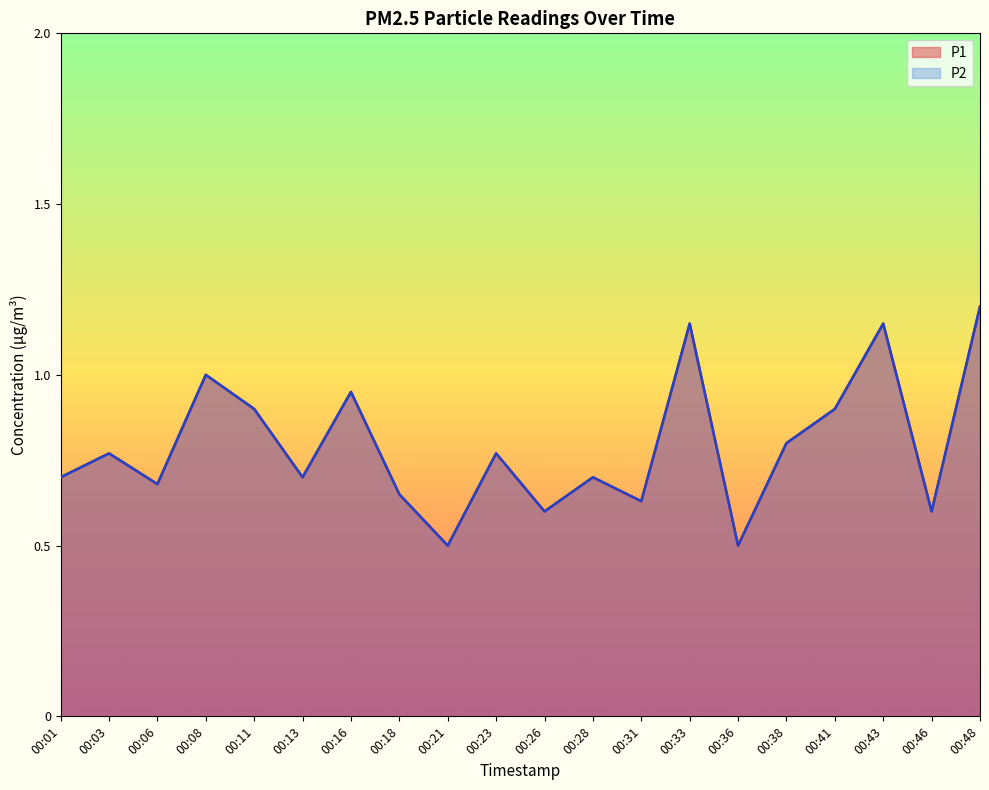

How many categories are shown in the chart?

20